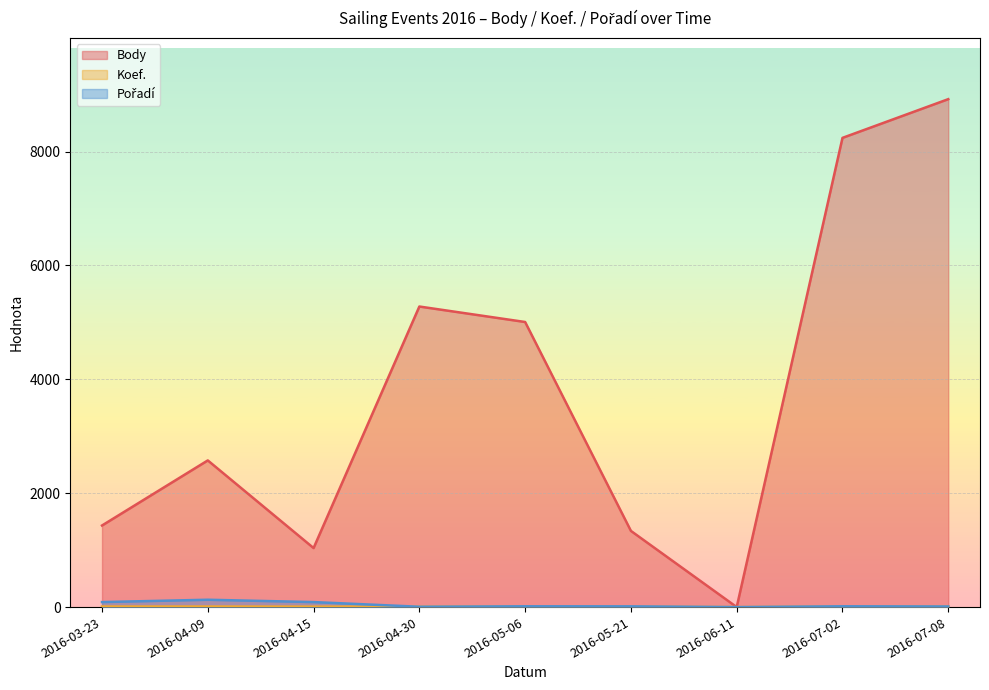

Count the number of categories in the chart.

9